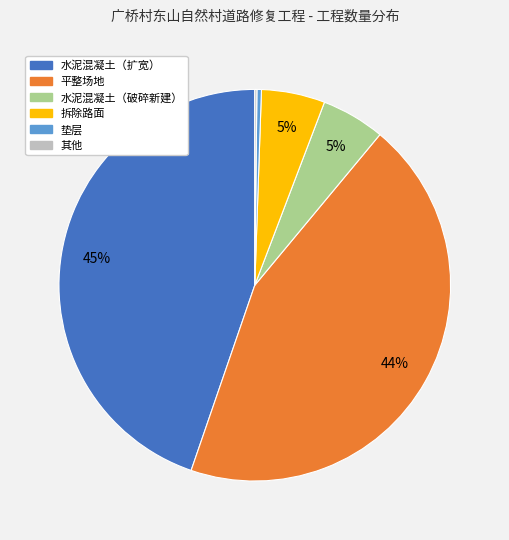

Is there any slice that represents more than half of the pie?

No